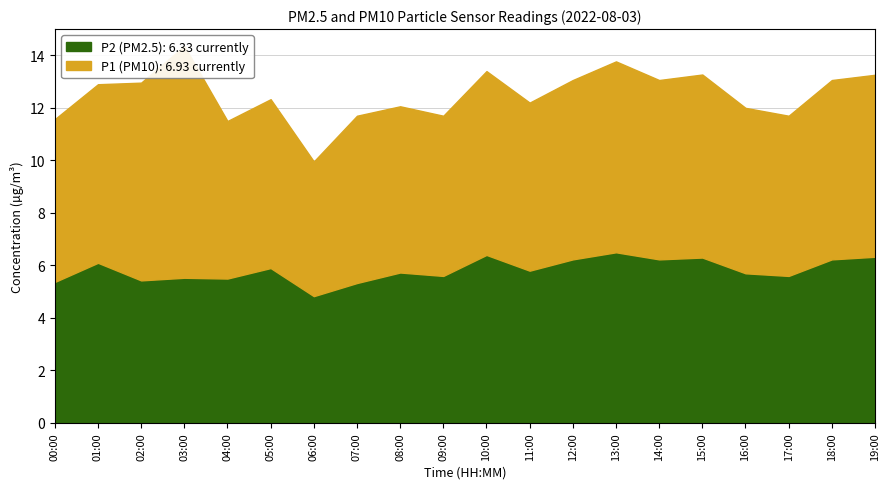

Which series has the largest total across all categories?

P1